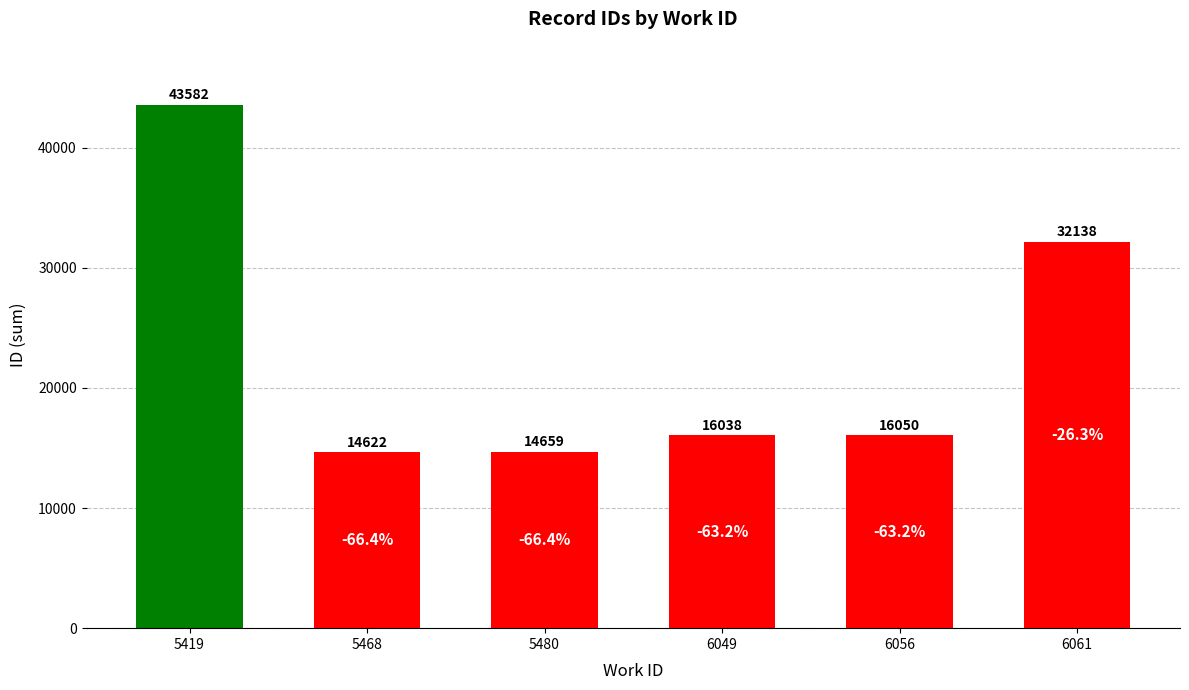

Which category has the highest value across all series?

5419